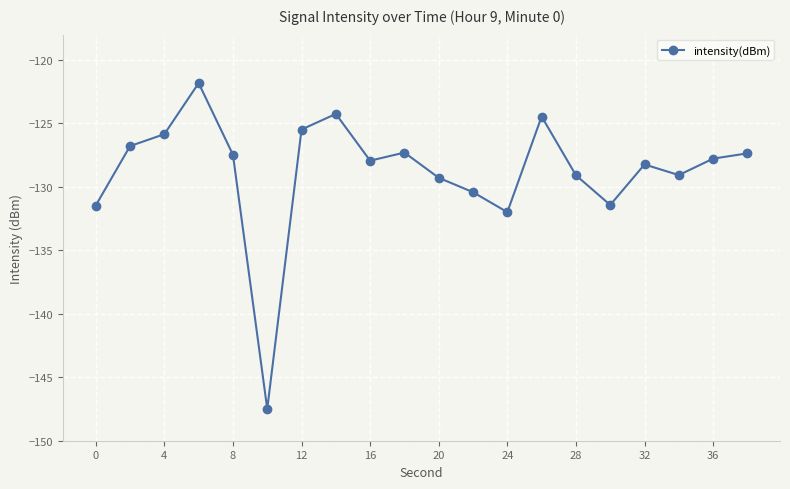

What is the value of the 7th point from the left?

-125.5